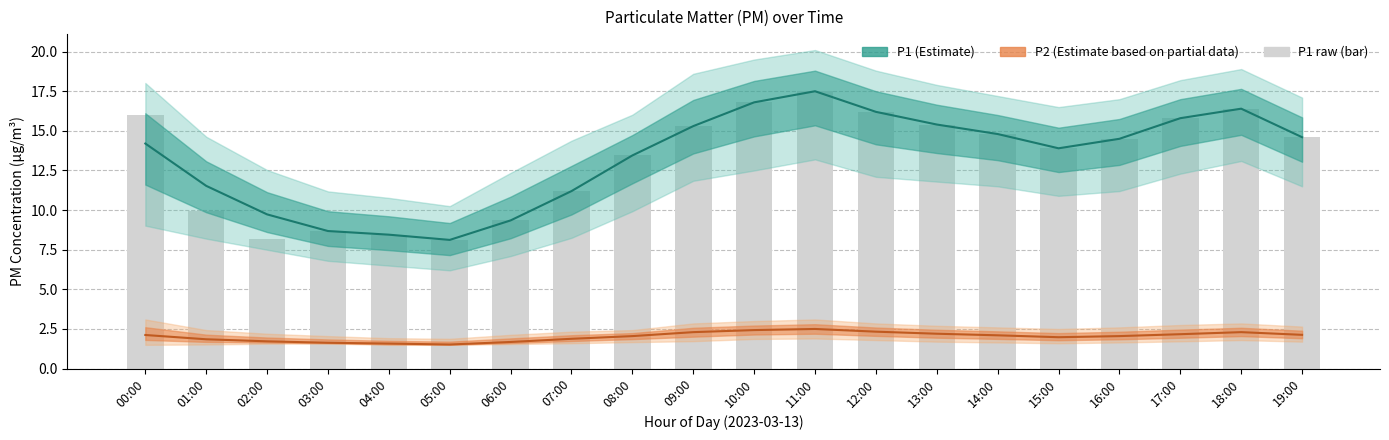

The P2 (Estimate based on partial data) series shows 1.2 at 15:00. True or false?

False